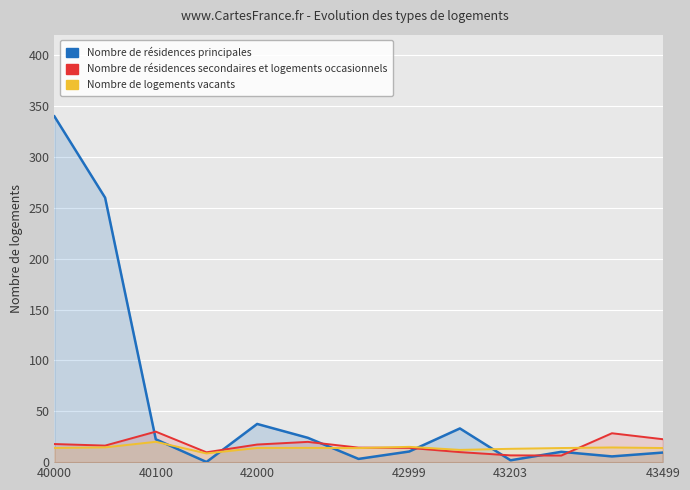

Which series has the widest spread of values?

Nombre de résidences principales (Ê)